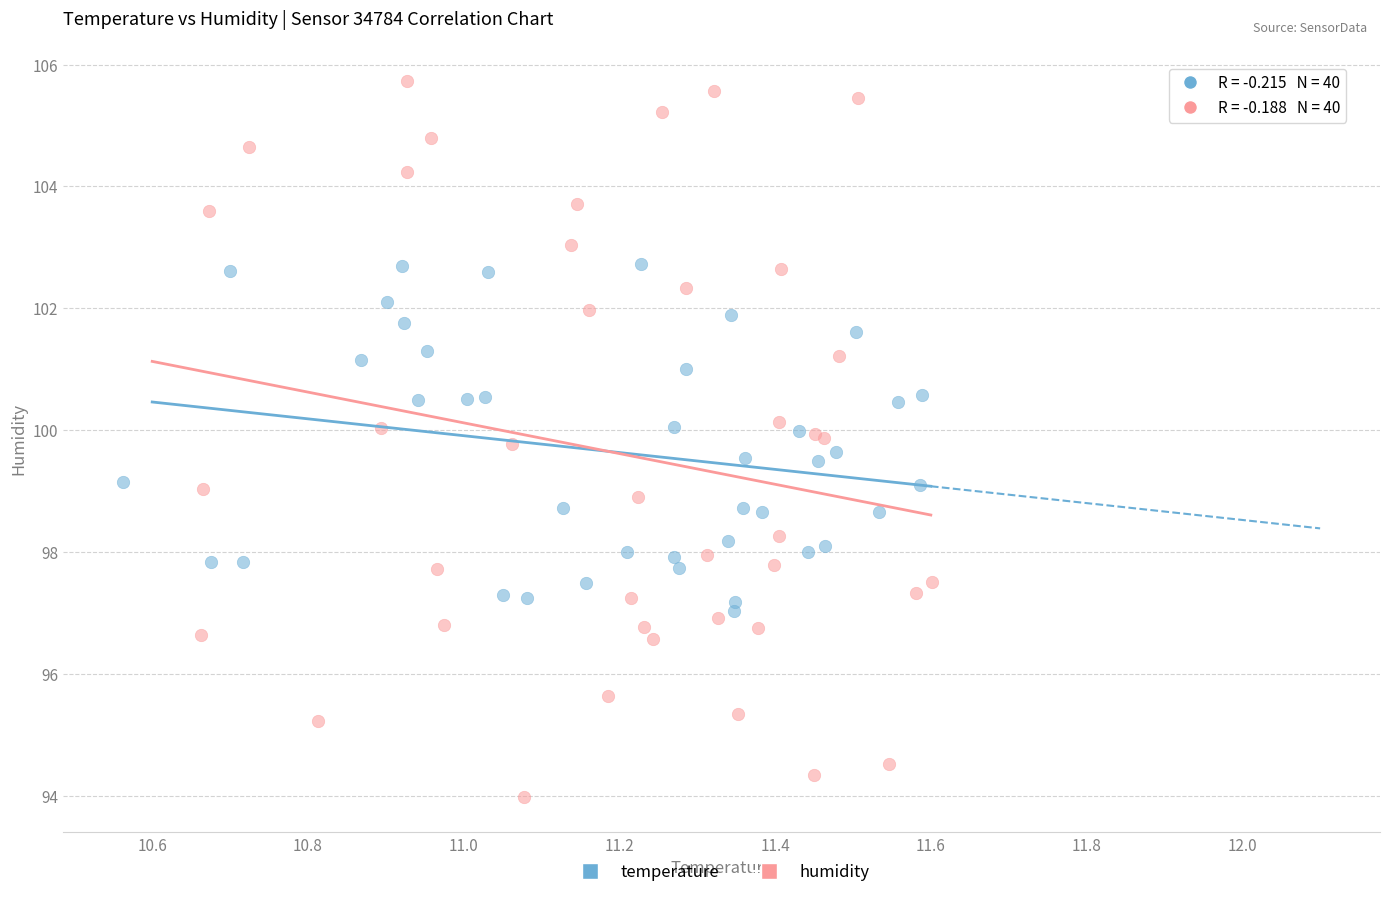

Which series reaches the minimum Y coordinate?

humidity